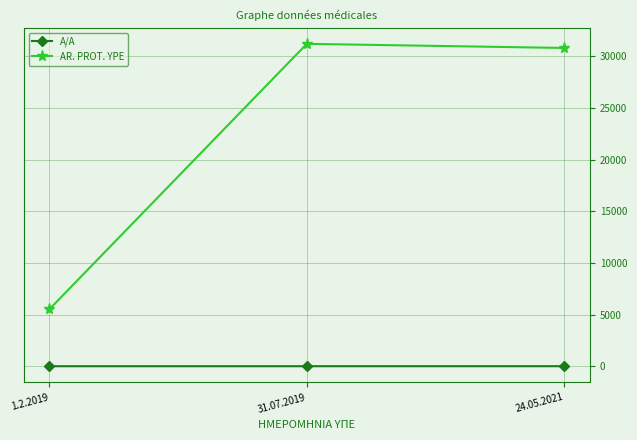

List the series in order of their peak value, lowest first.

A/A, AR. PROT. YPE